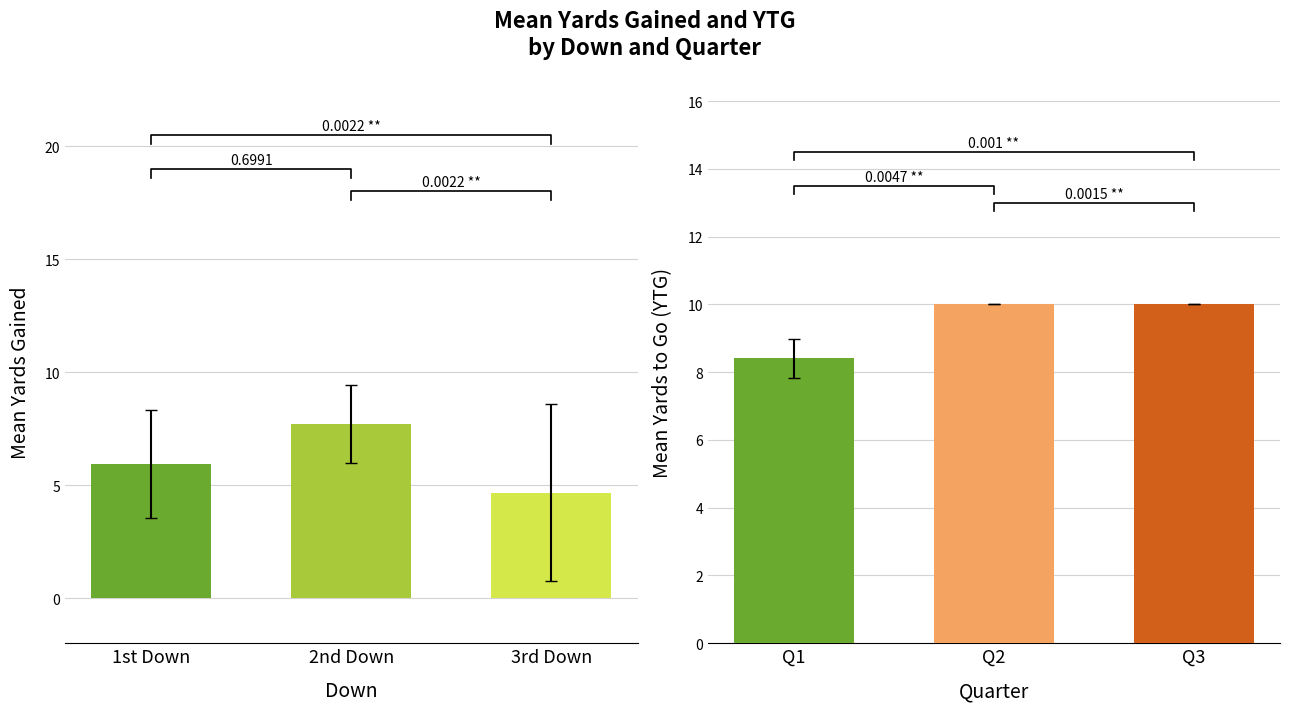

What is the label of the 2nd bar from the left?

2nd Down